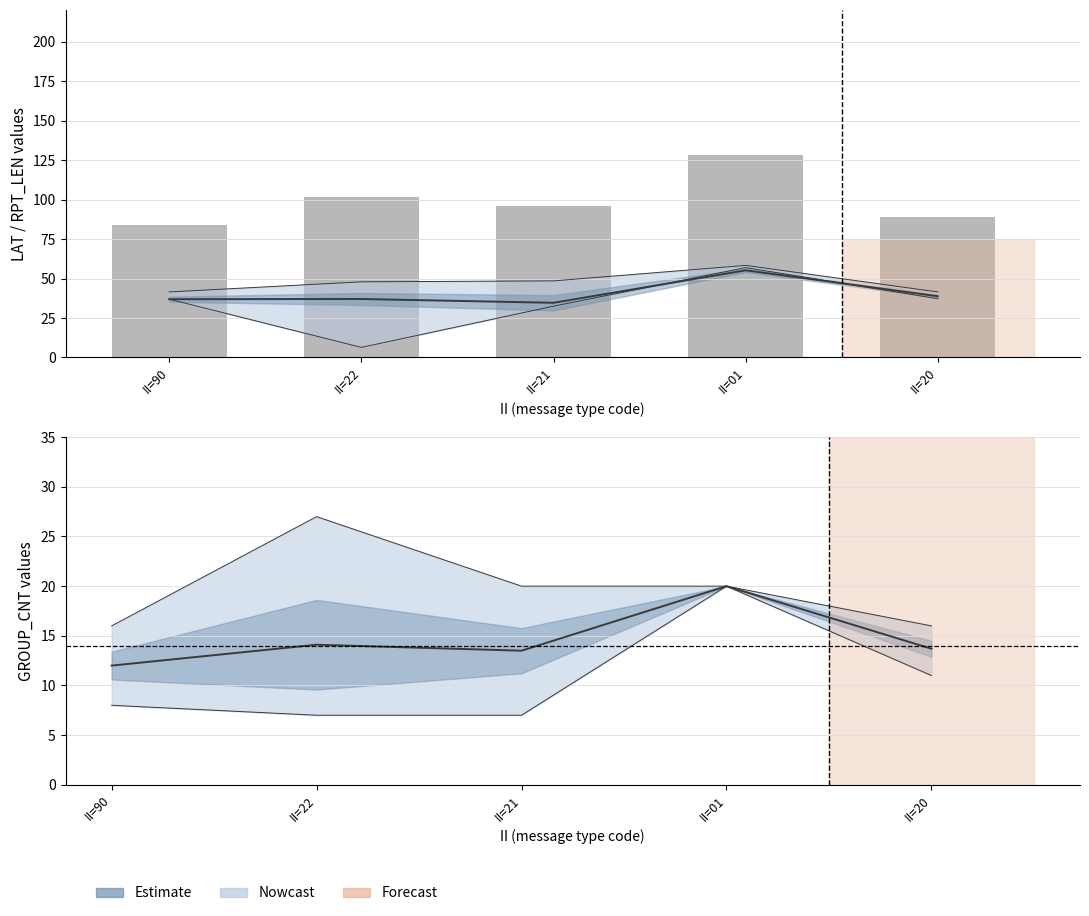

What is the label of the 3rd bar from the left?

II=21